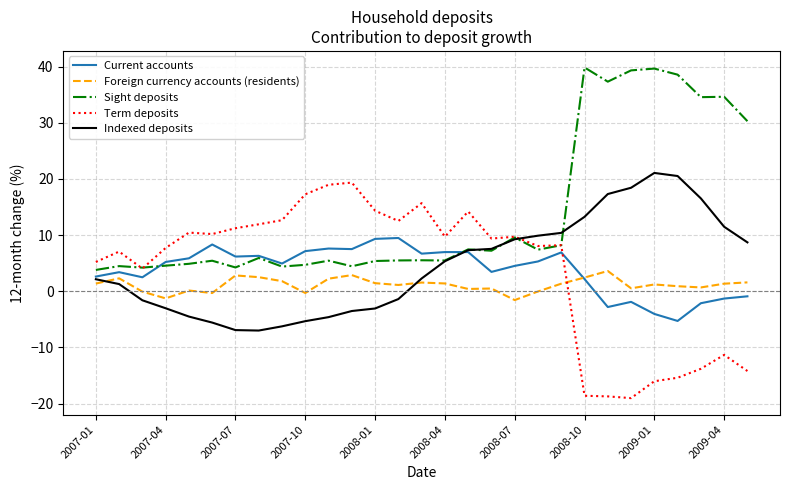

True or false: Foreign currency accounts (residents) and Sight deposits cross at least once.

False